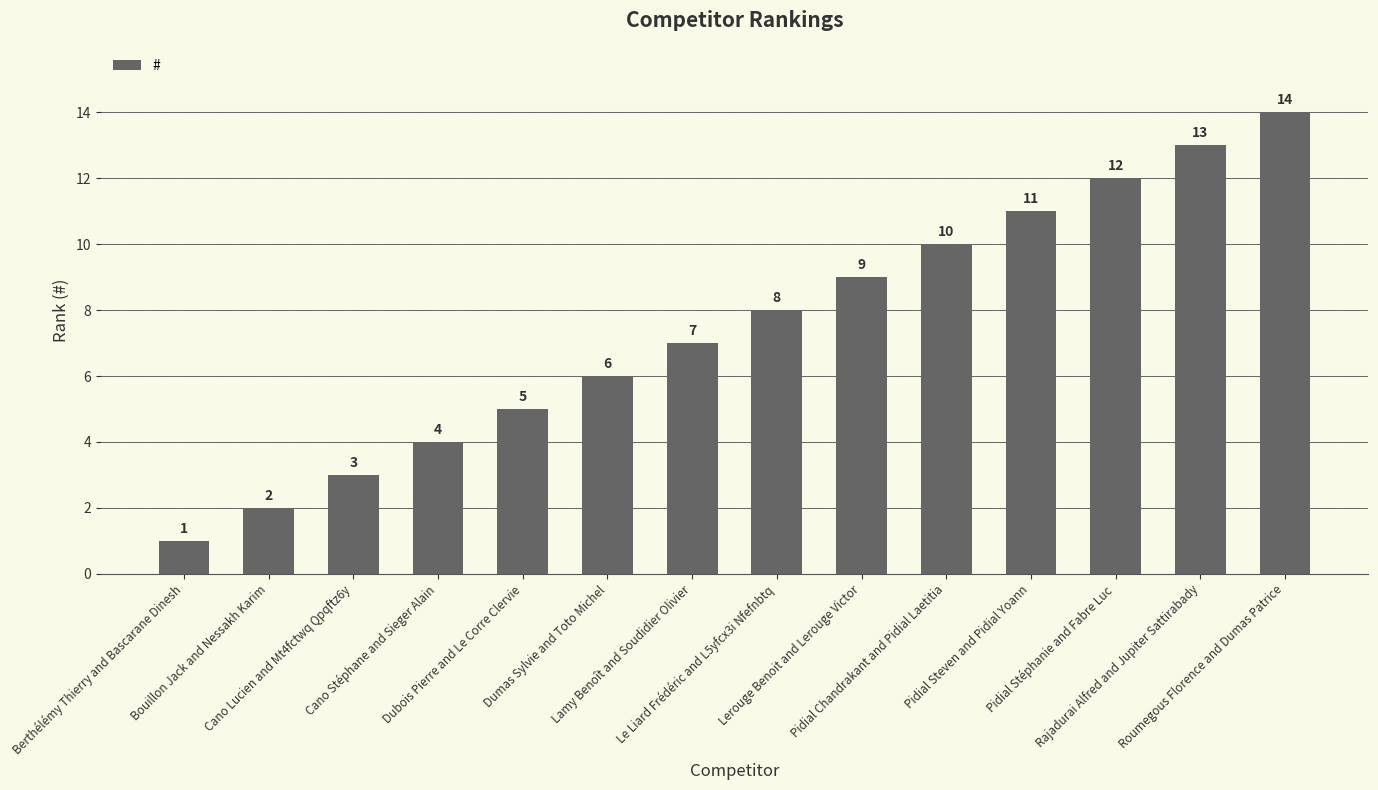

Reading left to right, list all the values displayed in this chart.

1	2	3	4	5	6	7	8	9	10	11	12	13	14